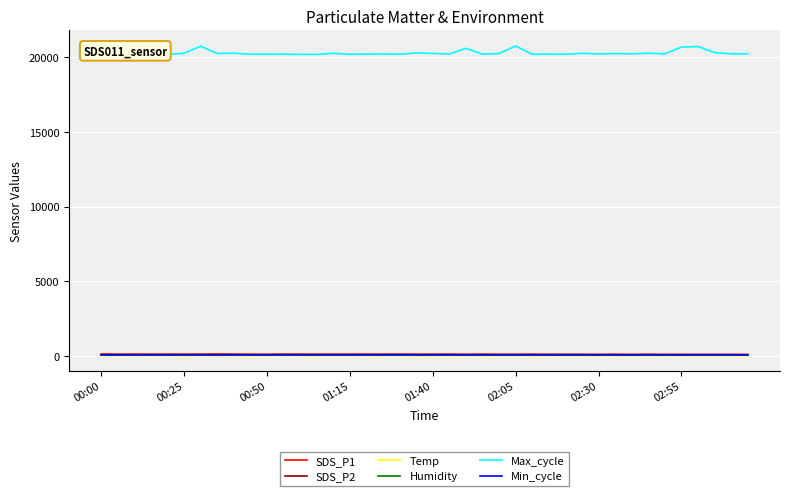

True or false: Min_cycle and SDS_P2 cross at least once.

False